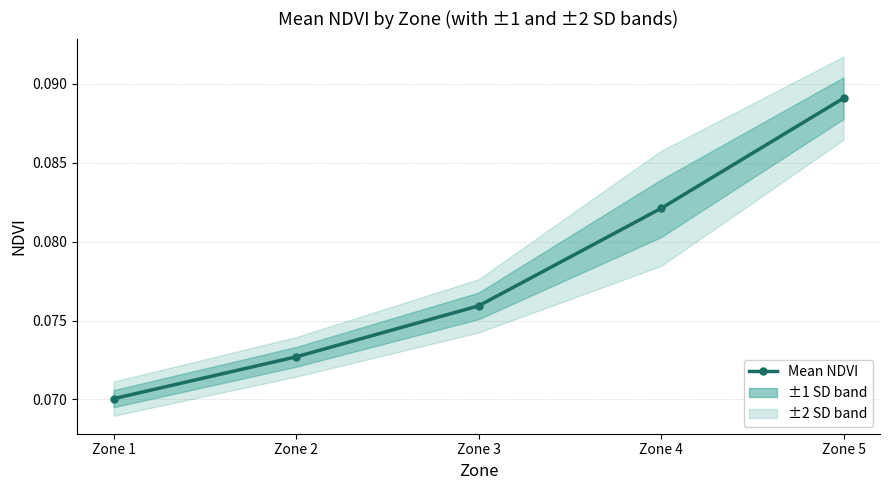

What is the minimum value shown in the chart?

0.1